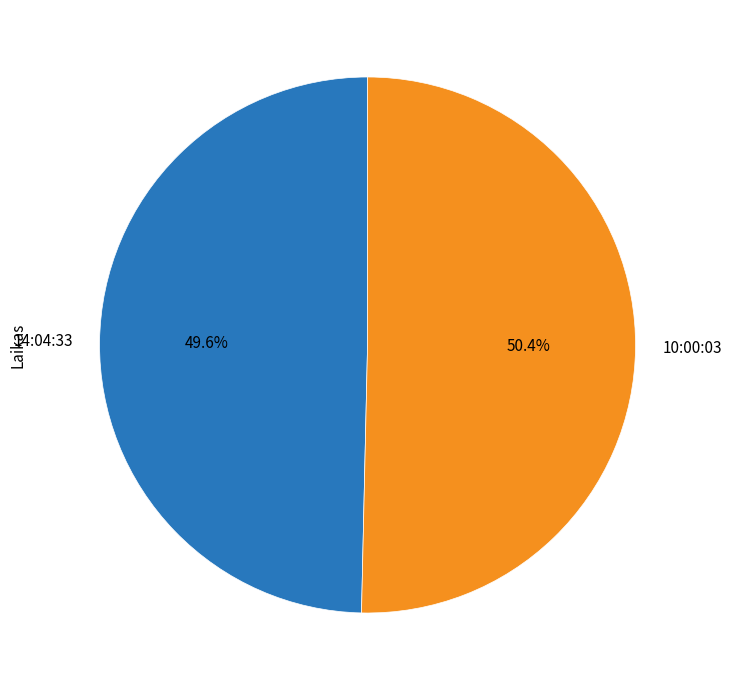

How many slices are in this pie chart?

2